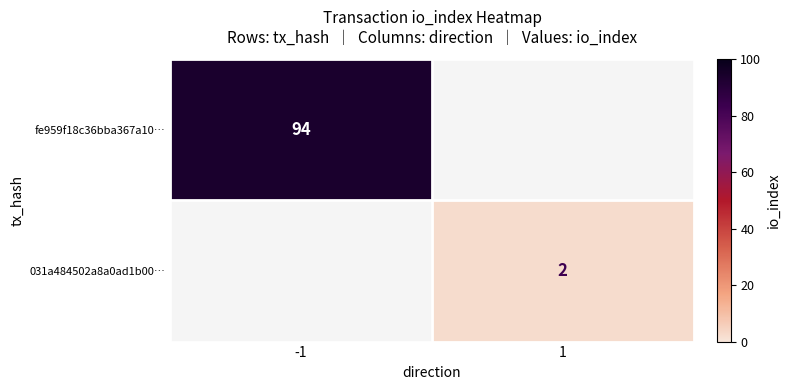

The 031a484502a8a0ad1b00… series shows 1 at 1. True or false?

False